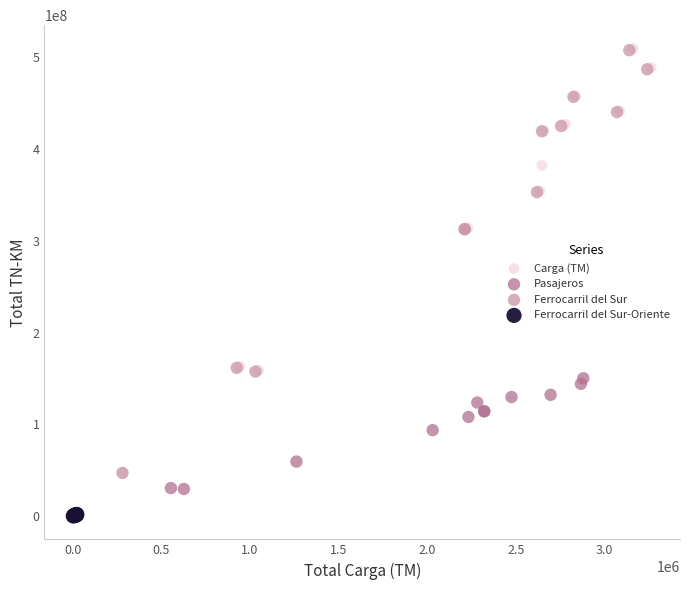

Which series contains the lowest Y value?

Ferrocarril del Sur-Oriente